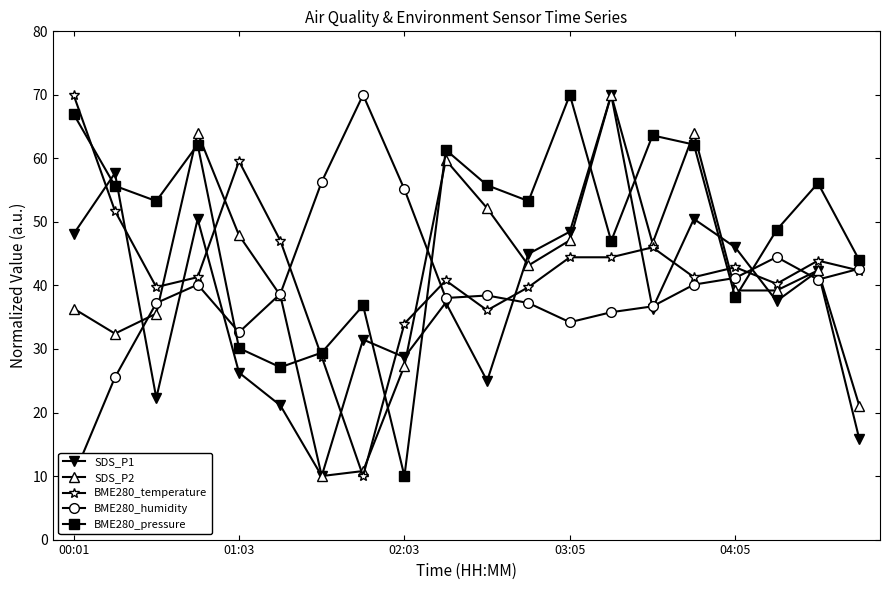

How many lines are shown in the chart?

5